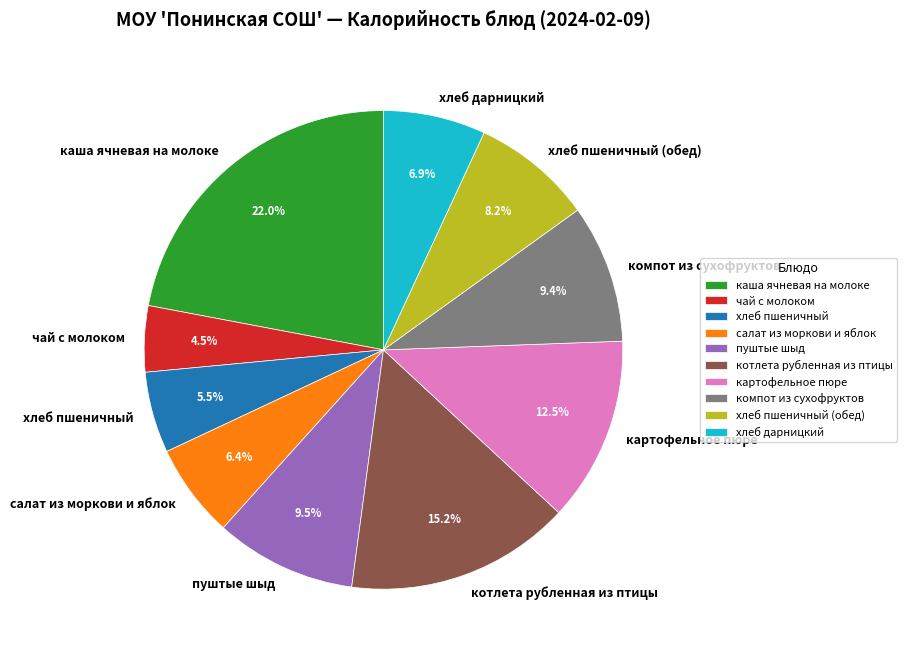

What is the total percentage of чай с молоком and котлета рубленная из птицы?

19.7%